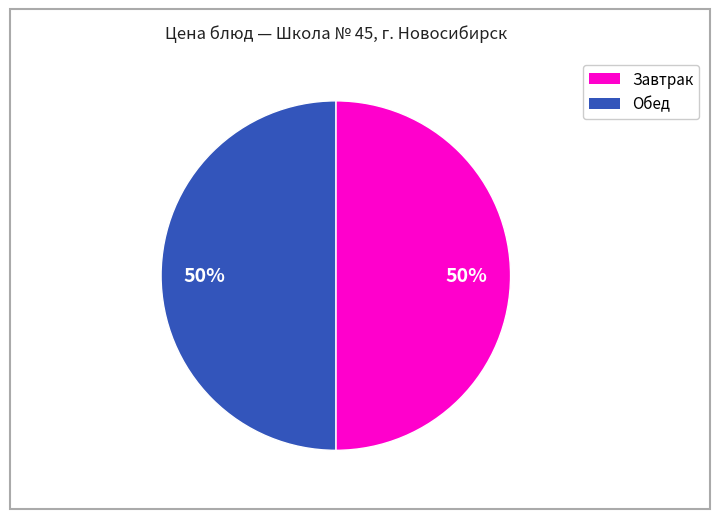

To the nearest percent, what is the average slice percentage?

50%